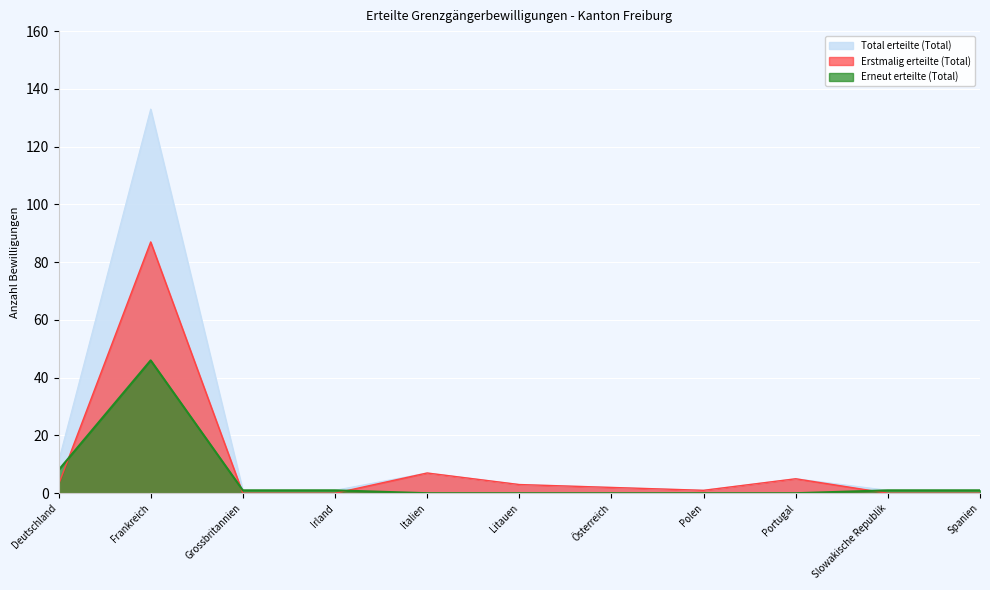

What is the average value of the Total erteilte (Total) series?

15